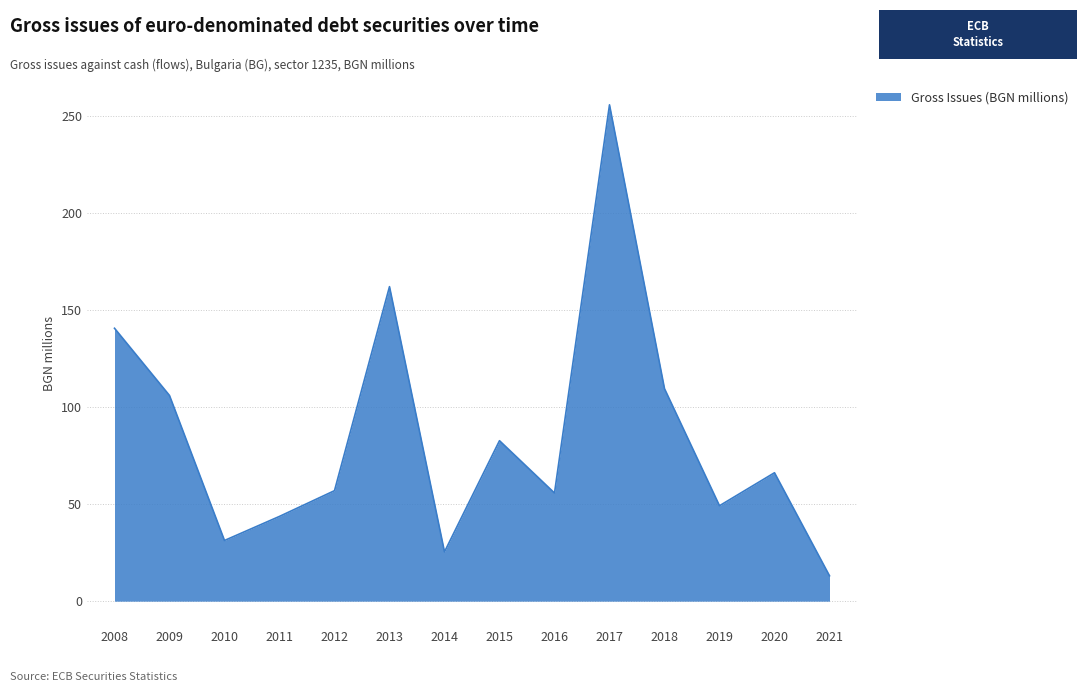

Where does the data first go above 66?

2008